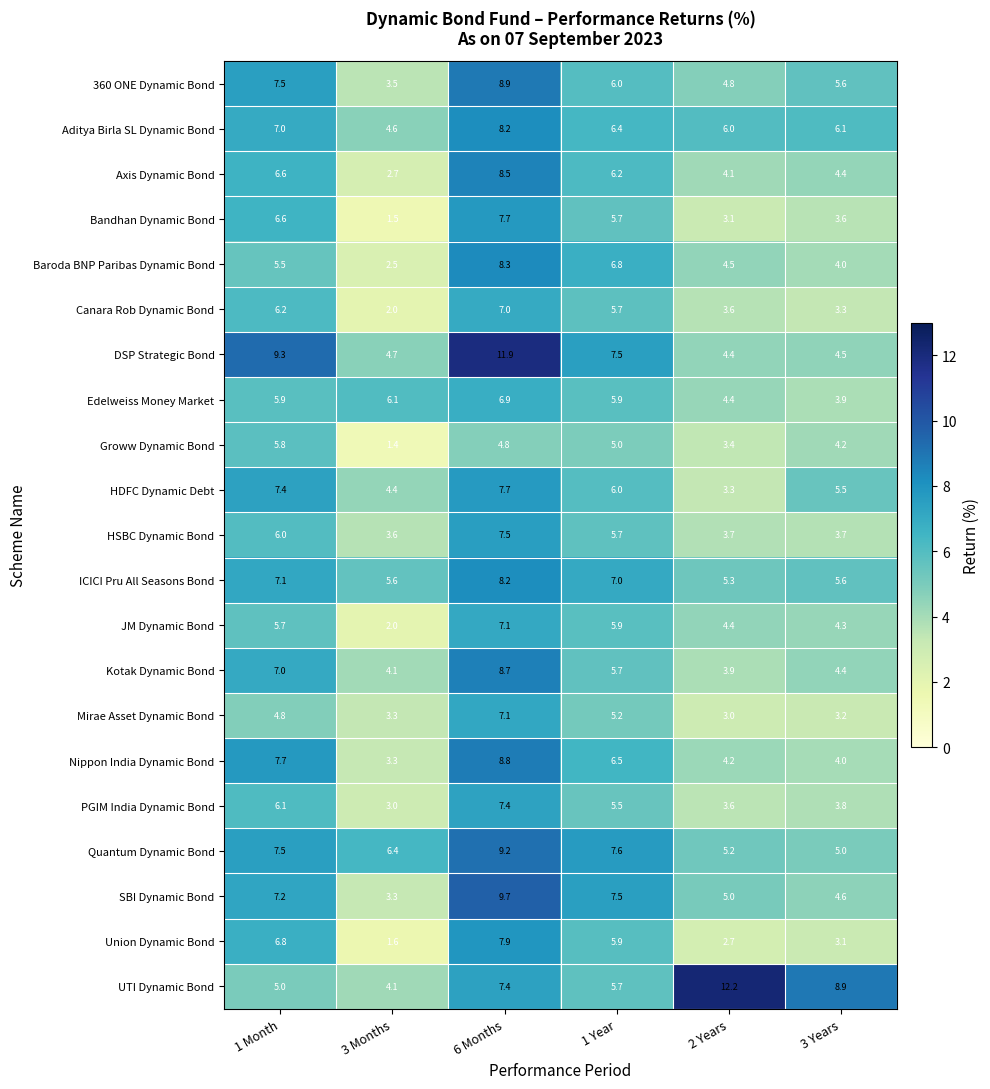

What is the difference between the Nippon India Dynamic Bond values at 3 Months and 3 Years?

0.7